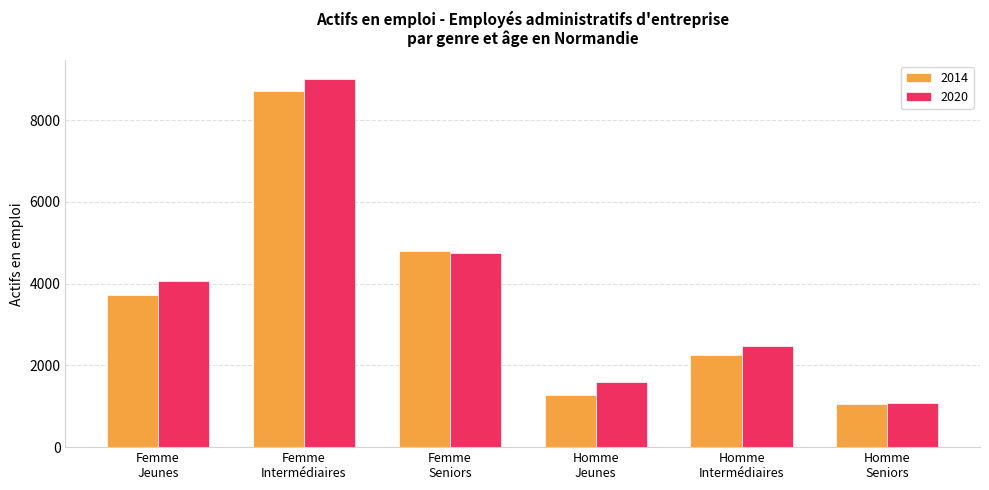

Reading left to right, what are all the values shown in this chart?

2014: Femme
Jeunes=3714.4	Femme
Intermédiaires=8718.7	Femme
Seniors=4793.0	Homme
Jeunes=1266.0	Homme
Intermédiaires=2242.2	Homme
Seniors=1052.8
2020: Femme
Jeunes=4059.7	Femme
Intermédiaires=9008.6	Femme
Seniors=4740.7	Homme
Jeunes=1594.8	Homme
Intermédiaires=2477.9	Homme
Seniors=1082.5